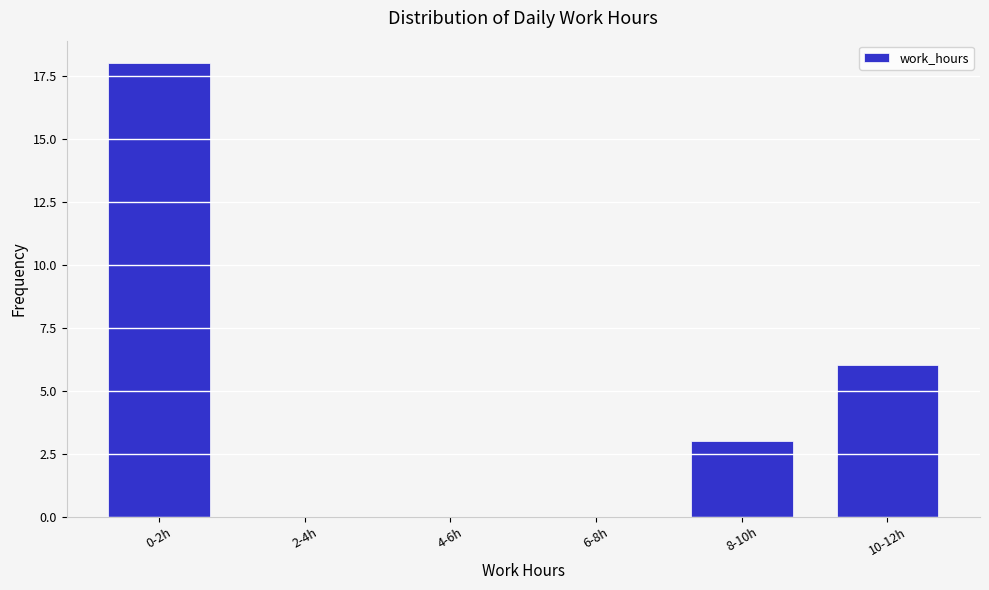

Reading left to right, what are all the values shown in this chart?

0-2h=18	2-4h=0	4-6h=0	6-8h=0	8-10h=3	10-12h=6